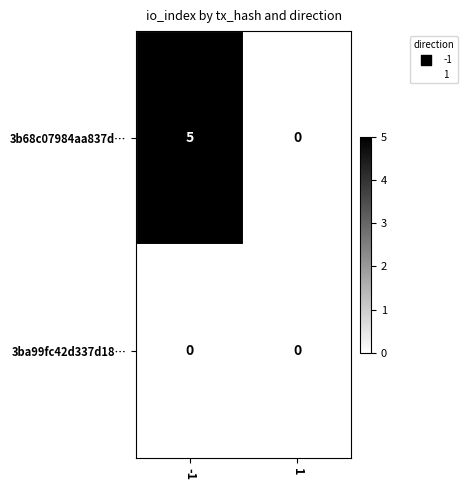

Which series has the widest spread of values?

3b68c07984aa837d…